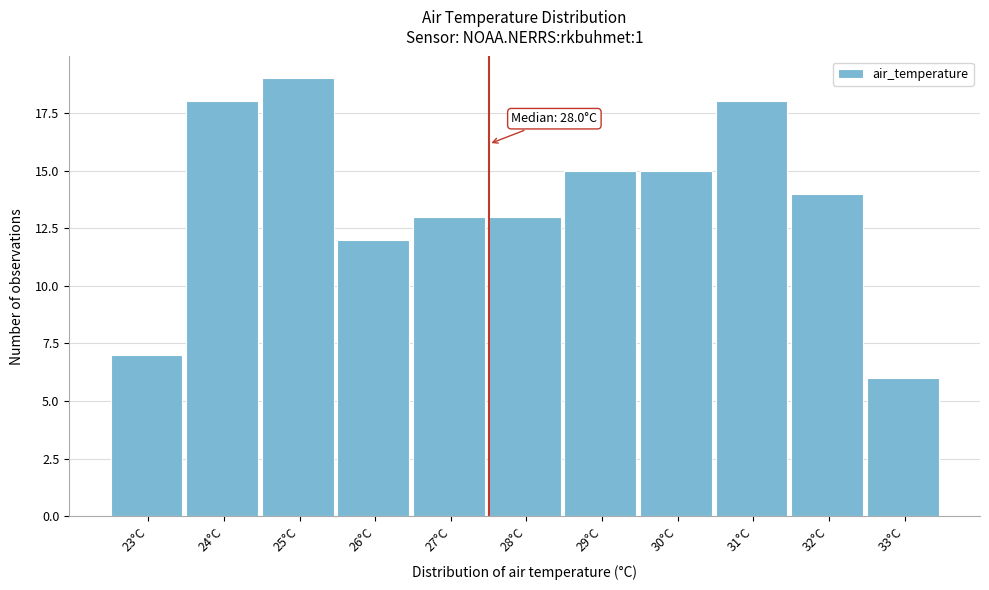

Reading left to right, list all the values displayed in this chart.

23°C=7	24°C=18	25°C=19	26°C=12	27°C=13	28°C=13	29°C=15	30°C=15	31°C=18	32°C=14	33°C=6